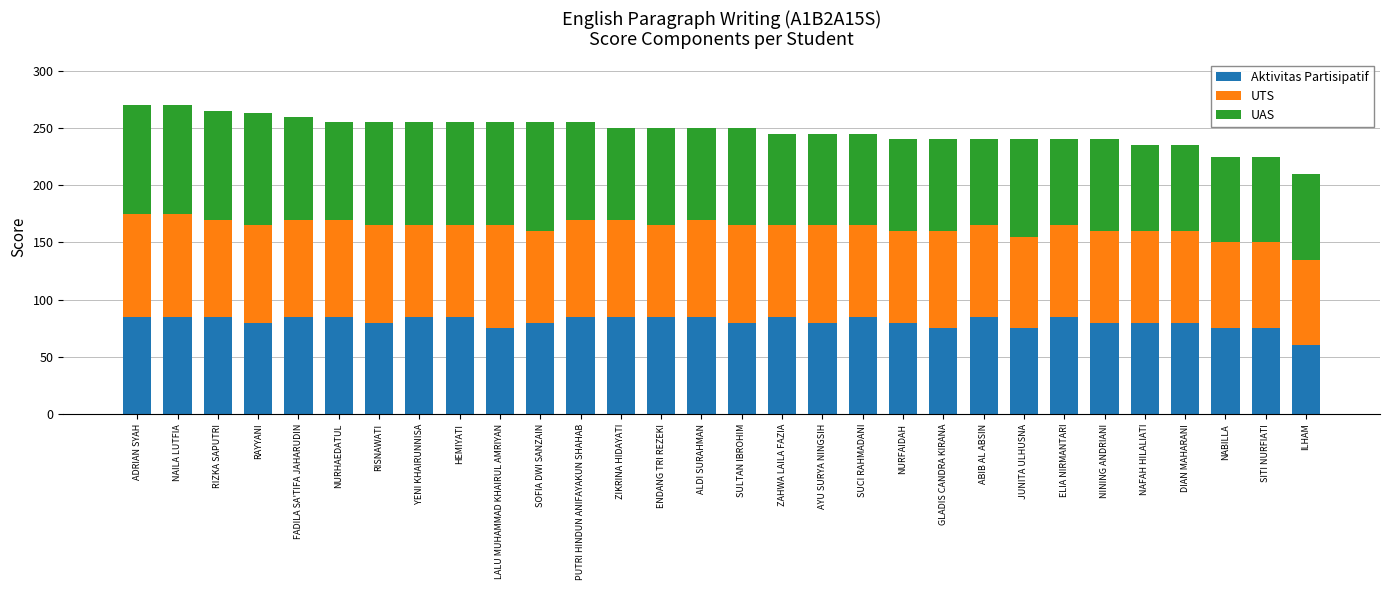

What is the total value across all series at HEMIYATI?

255